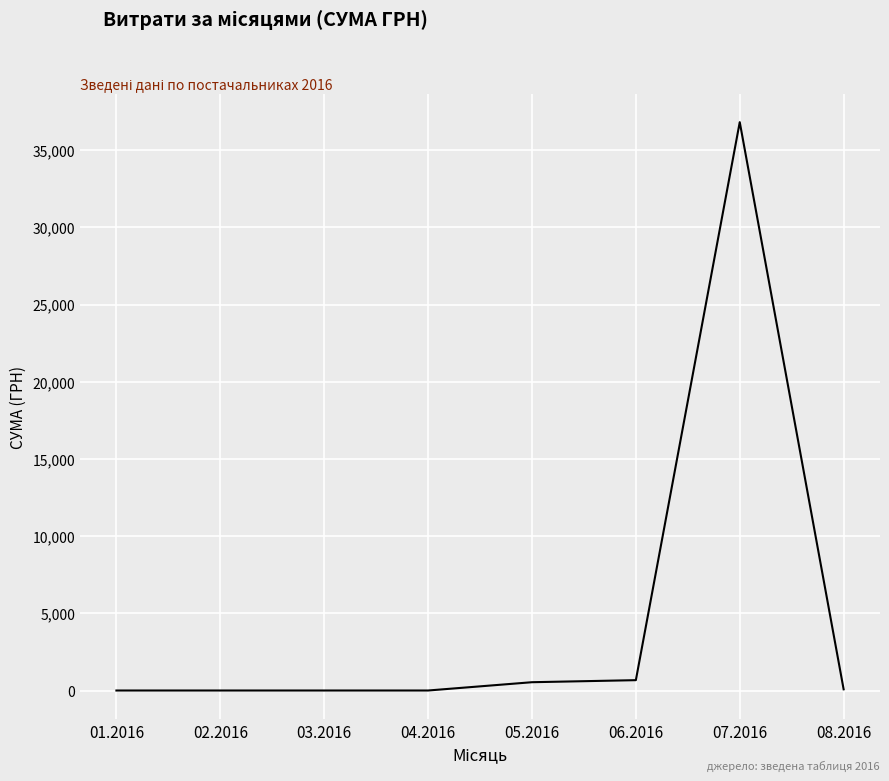

How many lines are shown in the chart?

1